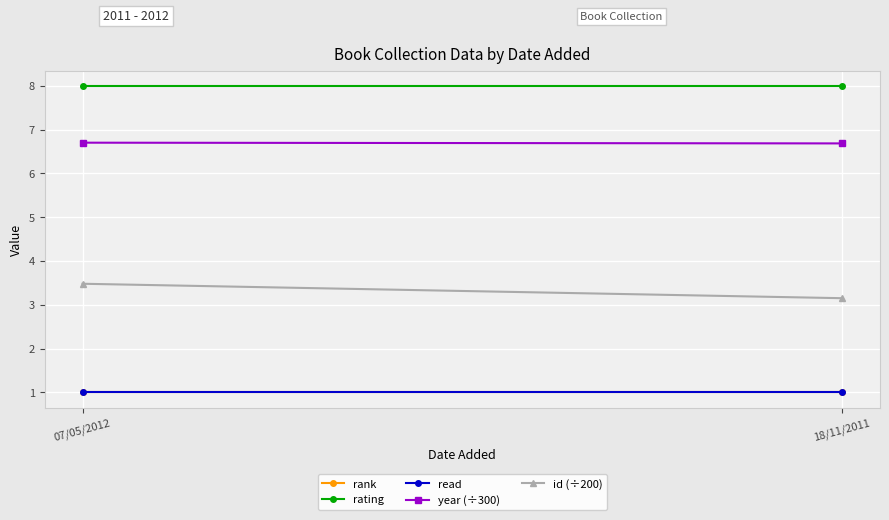

What is the minimum value shown in the chart?

1.0